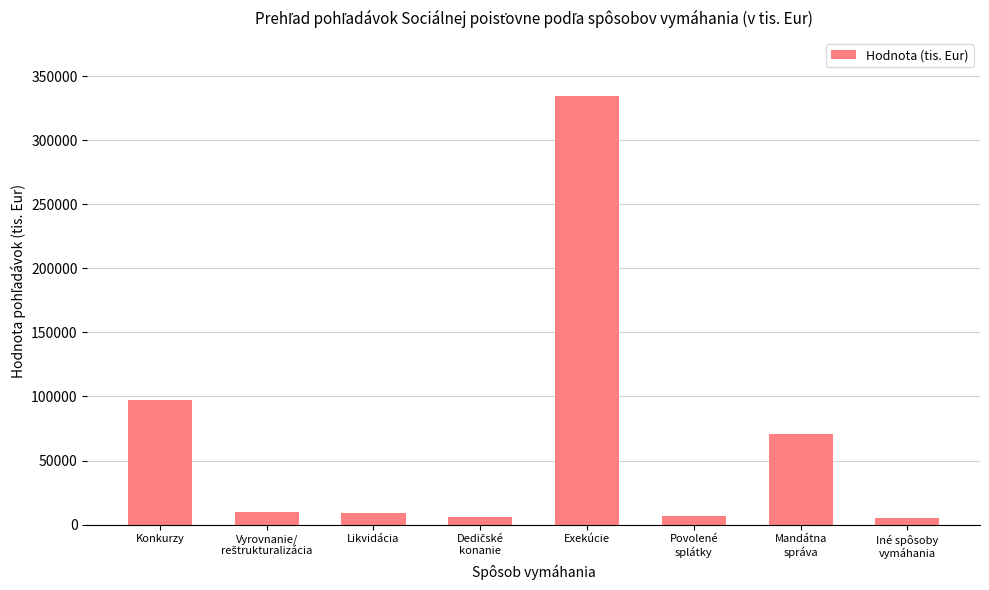

What is the average value?

67357.7